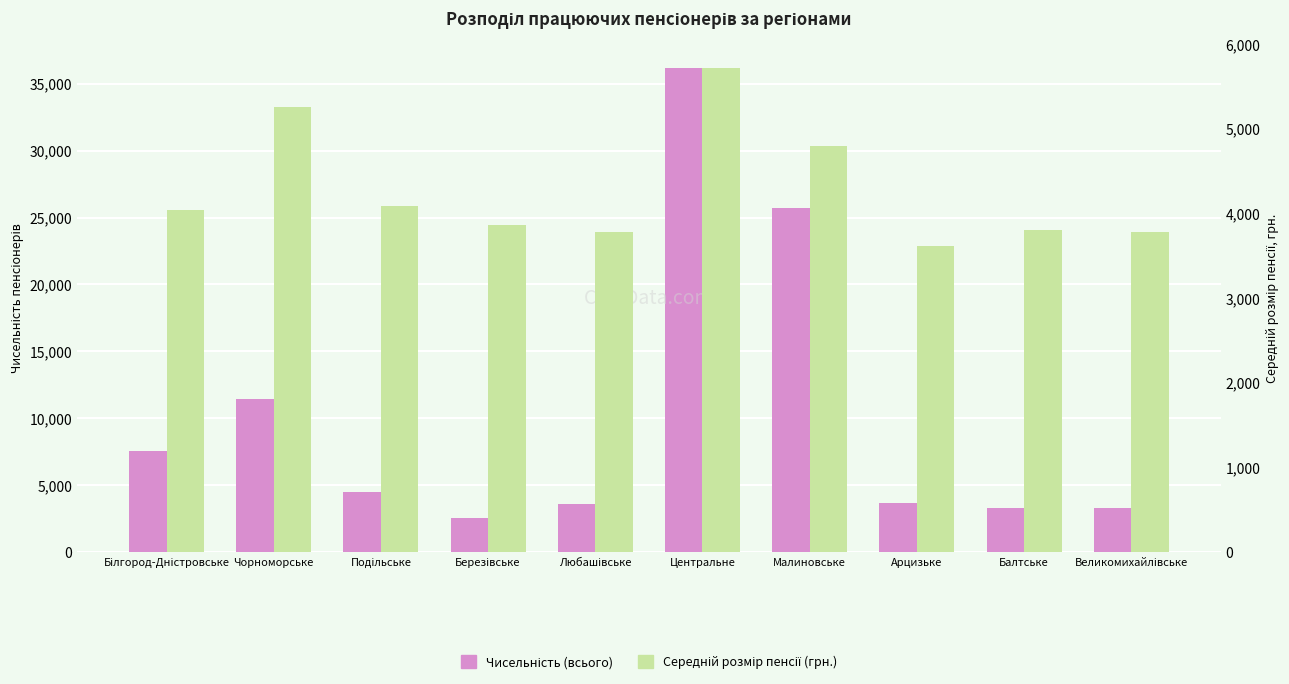

What is the difference between the second highest and minimum values in the Середній розмір пенсії (грн.) series?

1636.3